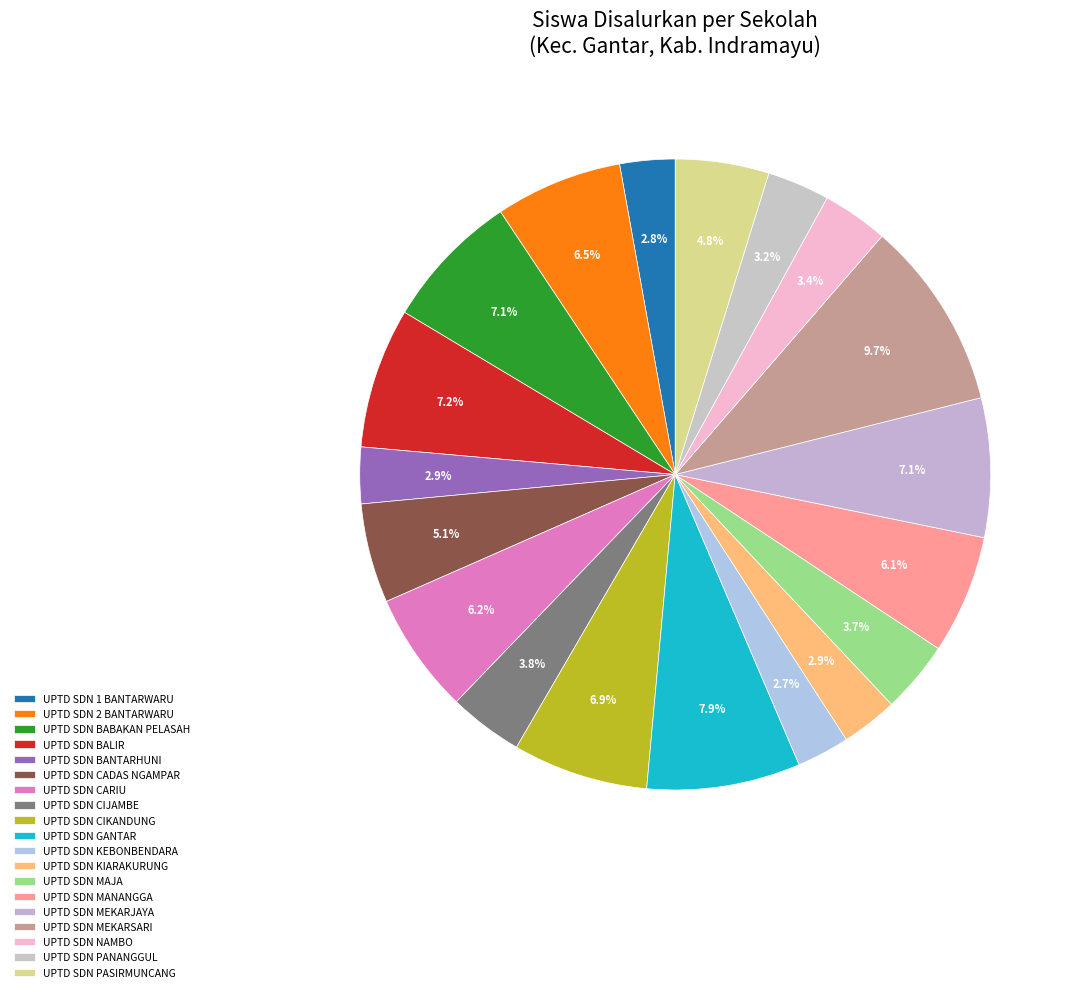

How many segments does this pie chart have?

19